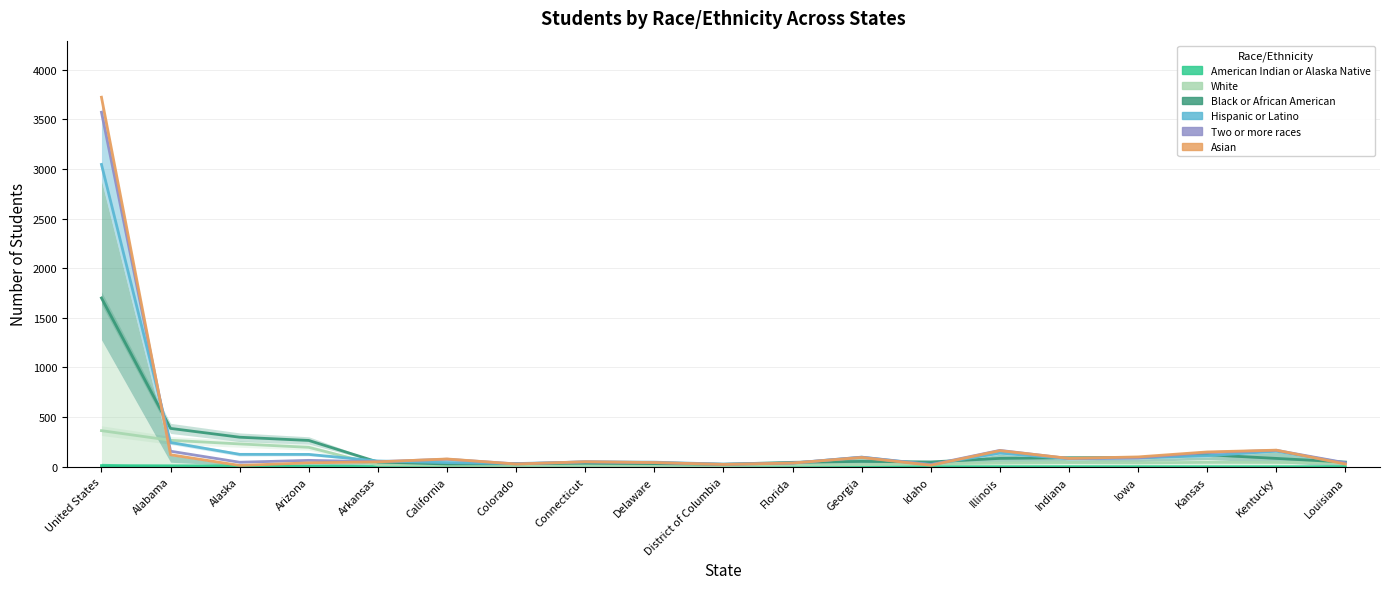

Where do American Indian or Alaska Native and Black or African American first cross each other?

United States and Alabama